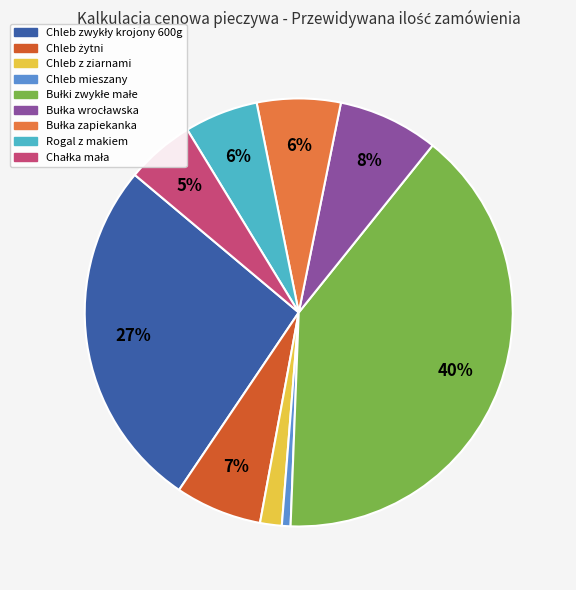

Which has a higher value, Rogal z makiem or Chleb z ziarnami?

Rogal z makiem